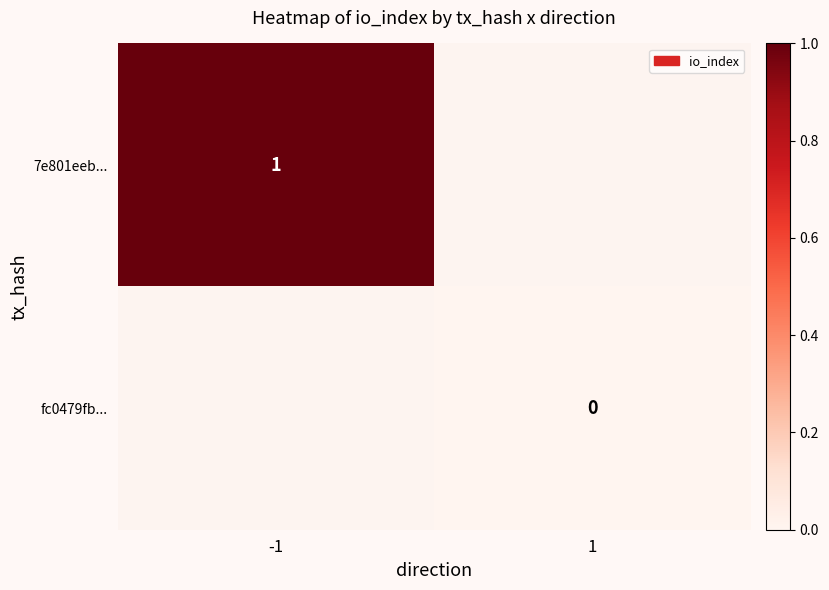

Is the value of fc0479fb... at 1 greater than the value of 7e801eeb... at -1?

No